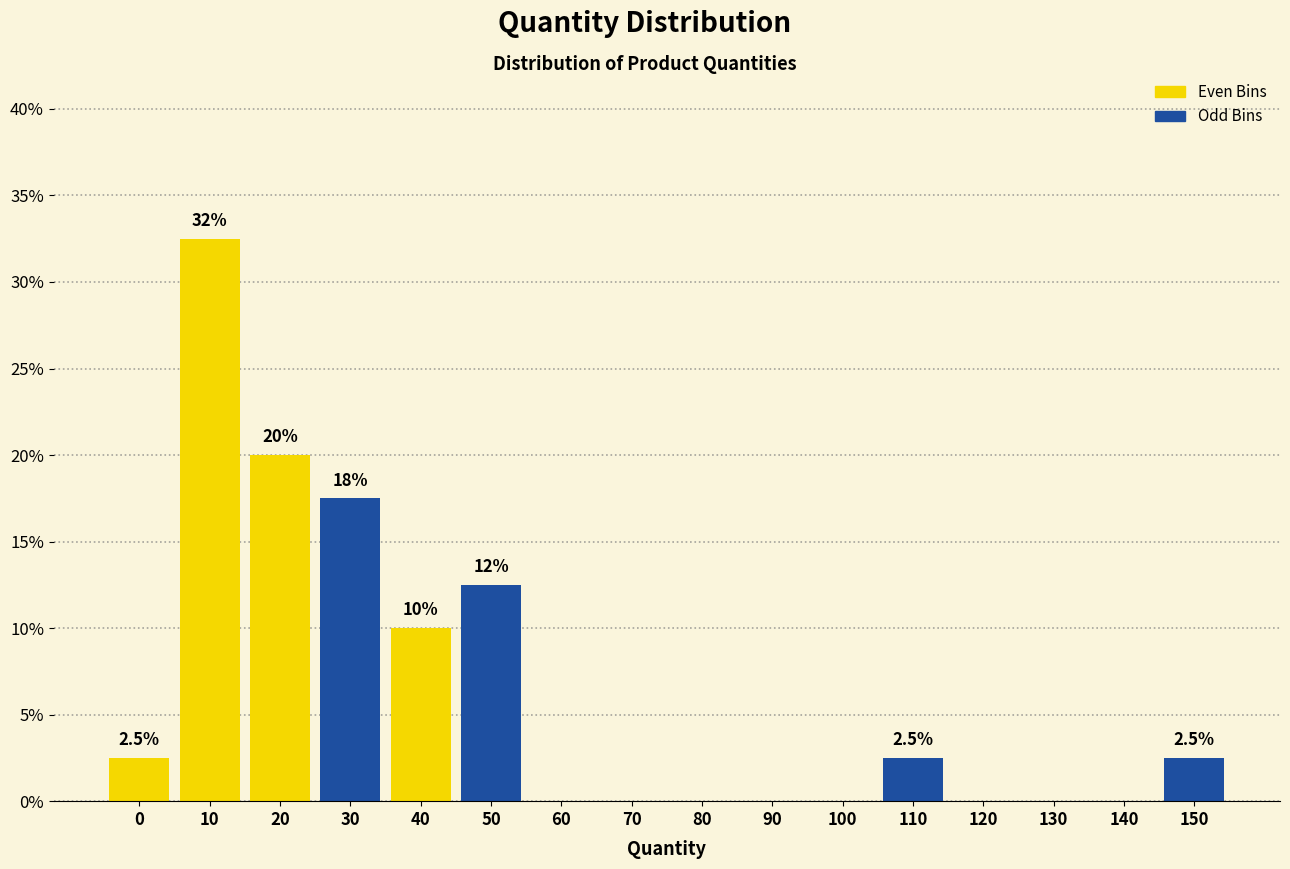

Reading right to left, what are all the values shown in this chart?

150=2.5	140=0.0	130=0.0	120=0.0	110=2.5	100=0.0	90=0.0	80=0.0	70=0.0	60=0.0	50=12.5	40=10.0	30=17.5	20=20.0	10=32.5	0=2.5